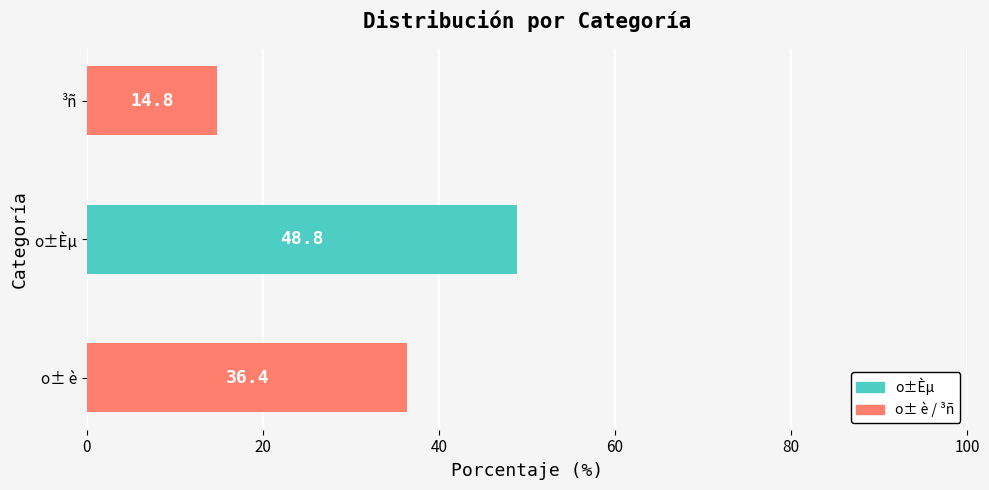

Reading bottom to top, transcribe all the data shown in this chart.

36.4	48.8	14.8